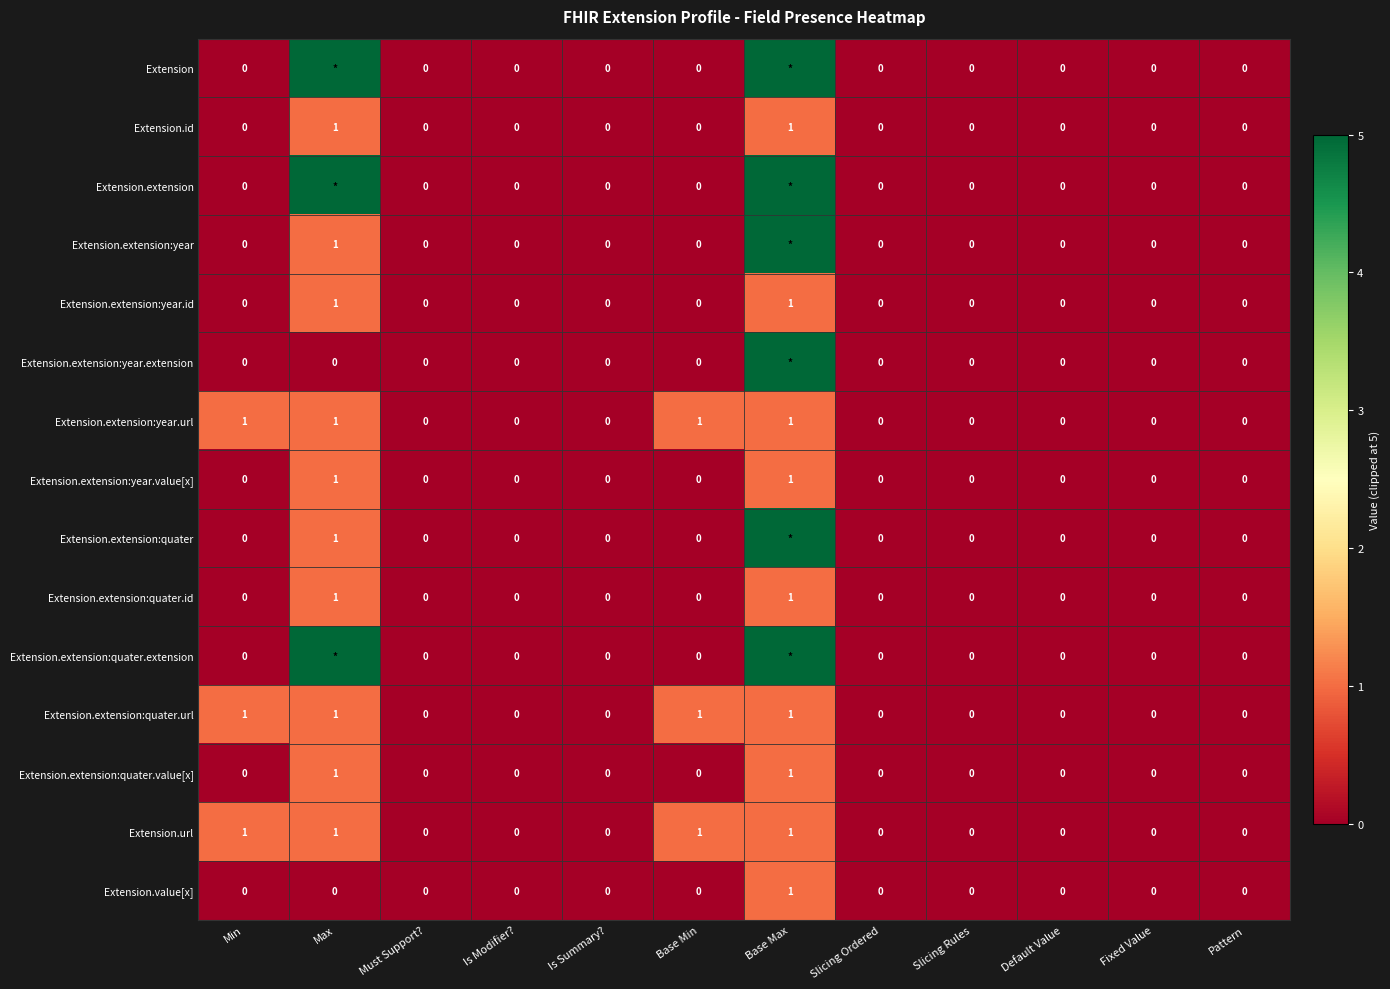

Is the value of Extension.extension:quater.extension at Slicing Ordered greater than the value of Extension.url at Base Max?

No